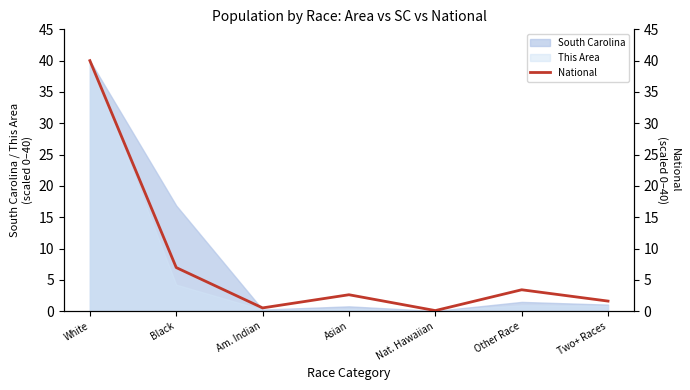

What is the difference between the values at Am. Indian and Nat. Hawaiian?

0.4